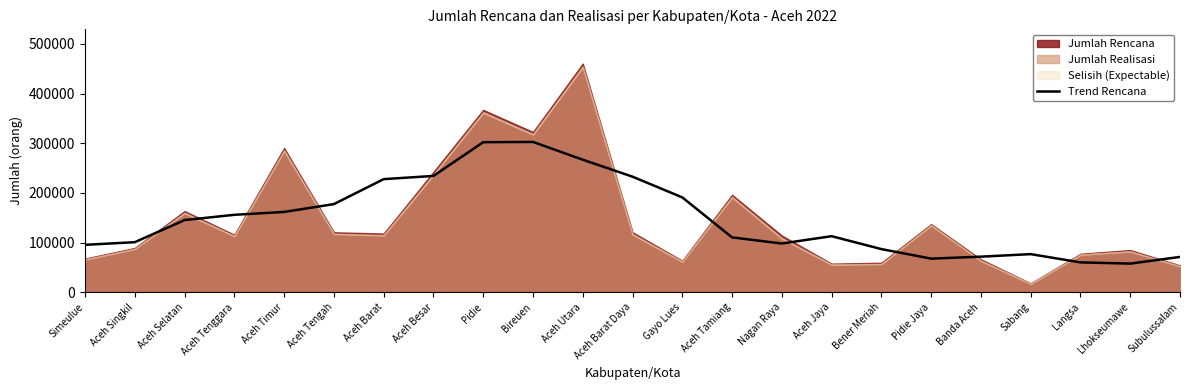

What is the lowest value of the Trend Rencana series?

57699